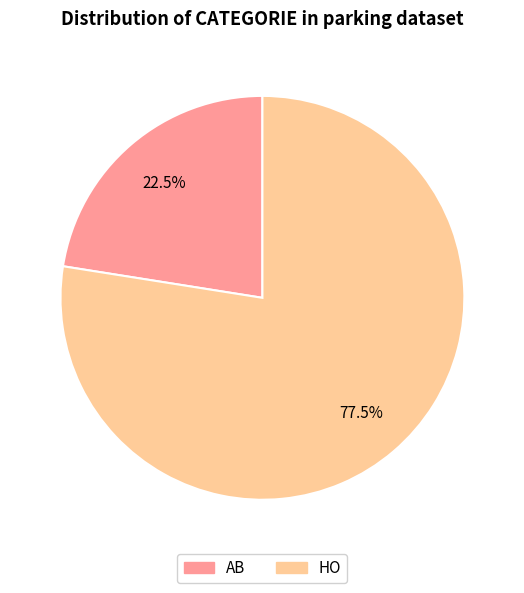

How much of the chart is everything except HO?

22.5%